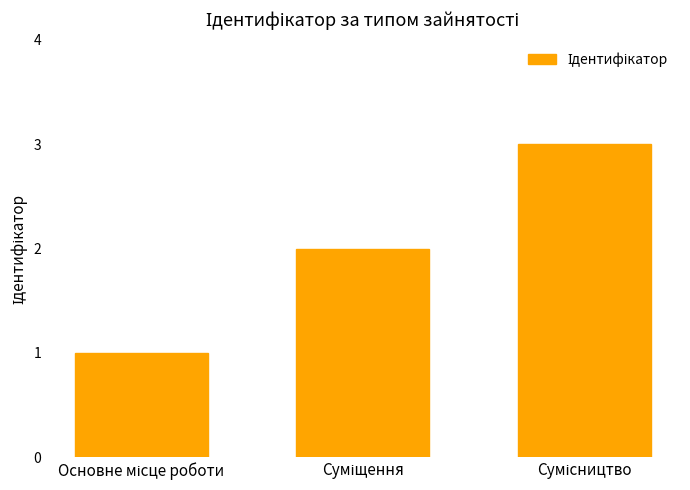

What is the maximum value shown in the chart?

3